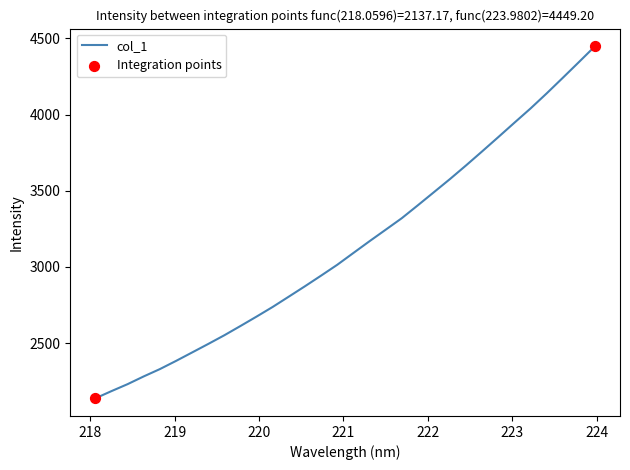

What is the minimum value shown in the chart?

2137.2